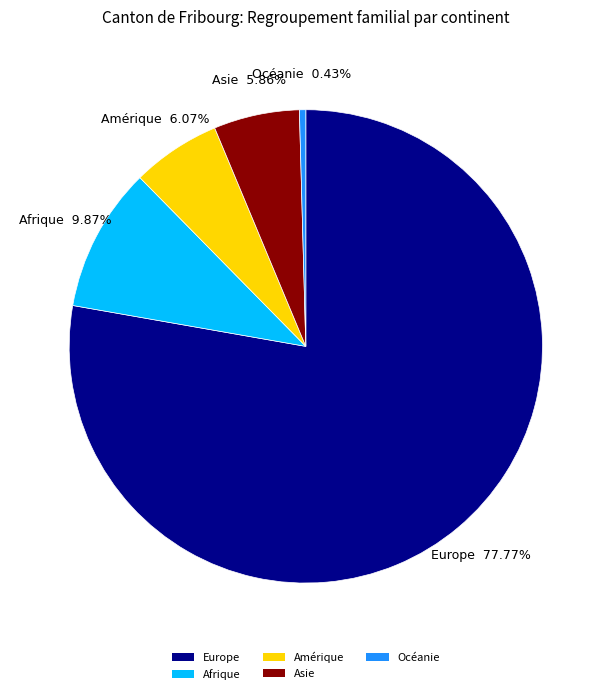

To the nearest percent, what is the combined percentage of Asie and Océanie?

6%